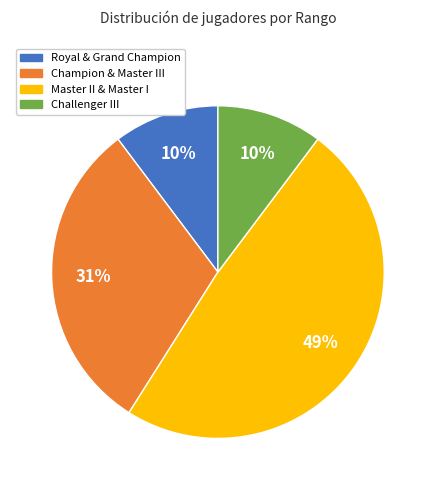

Count the number of slices in the pie.

4